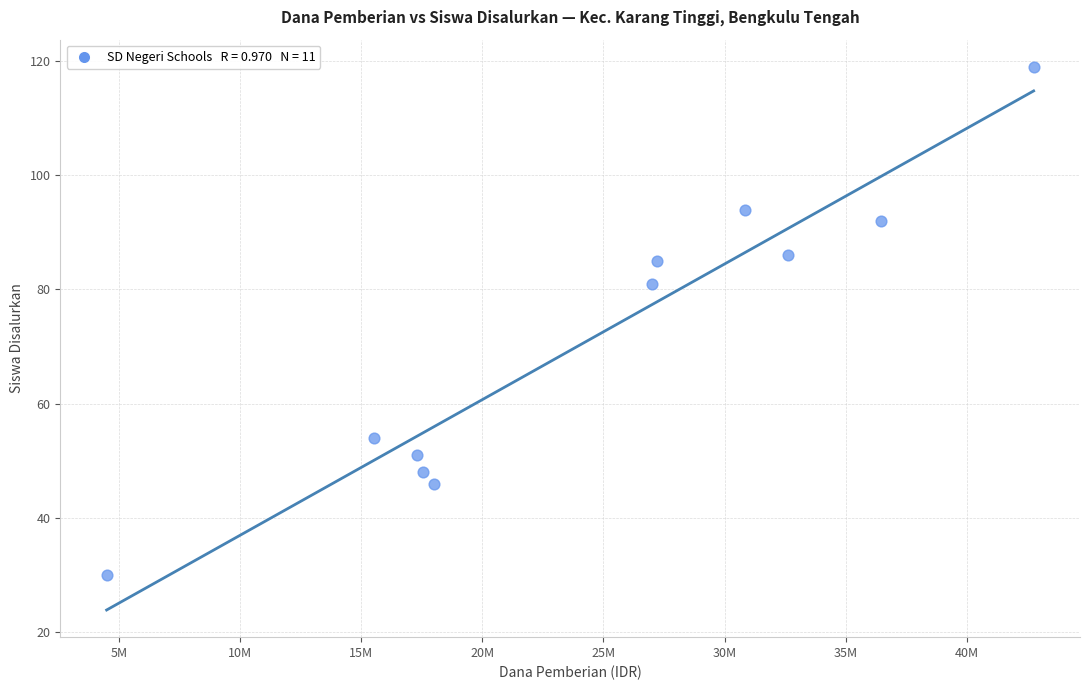

What Y value in the scatter plot is closest to 74?

81